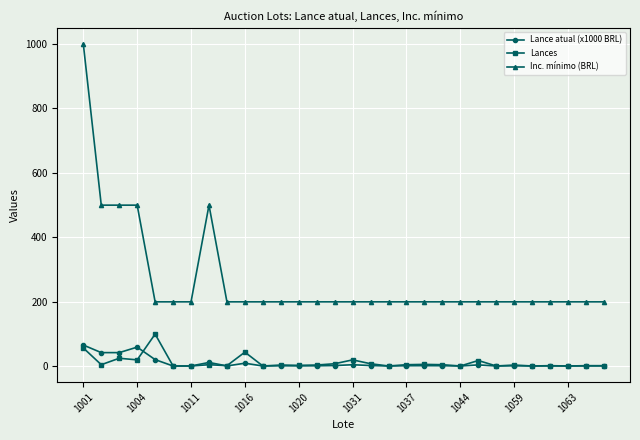

What is the sum of all Inc. mínimo (BRL) values?

8000.0